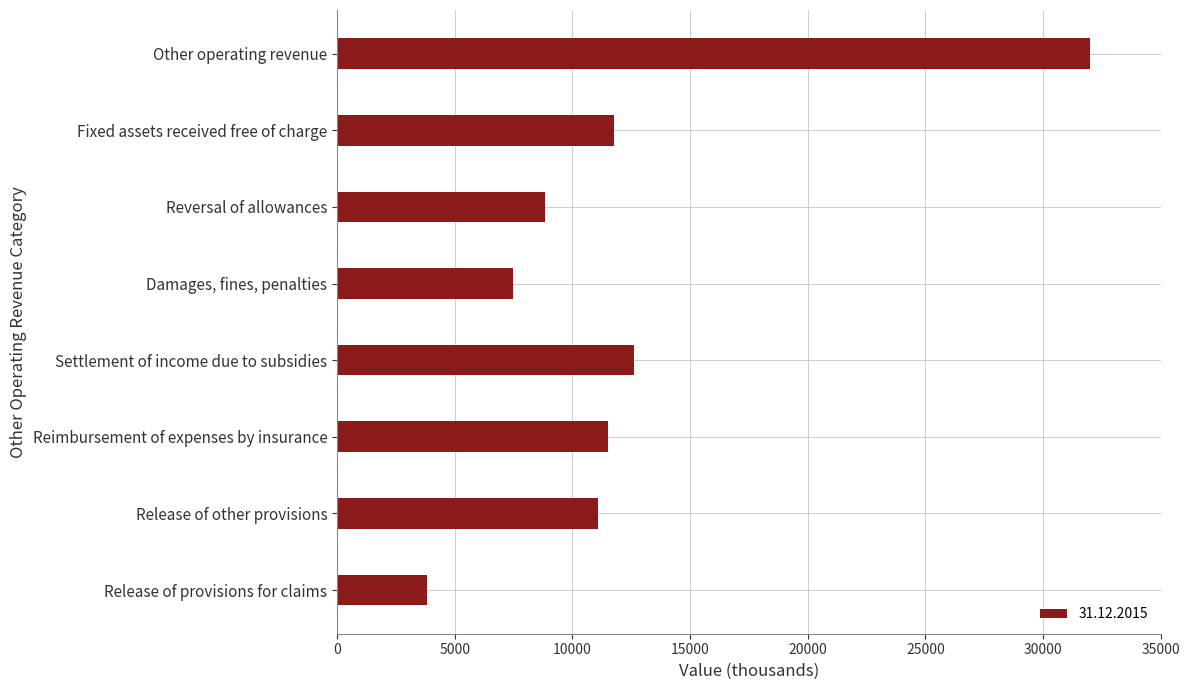

What is the approximate value at Release of other provisions?

11083